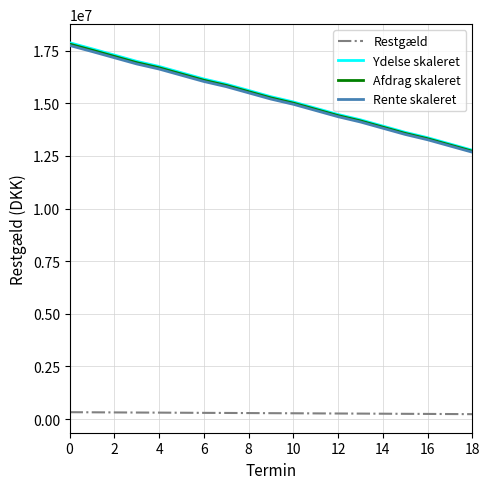

What is the greatest value displayed?

17875000.0